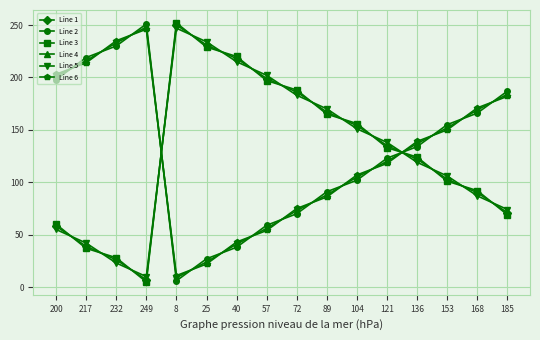

The Line 1 series shows 90 at 168. True or false?

True